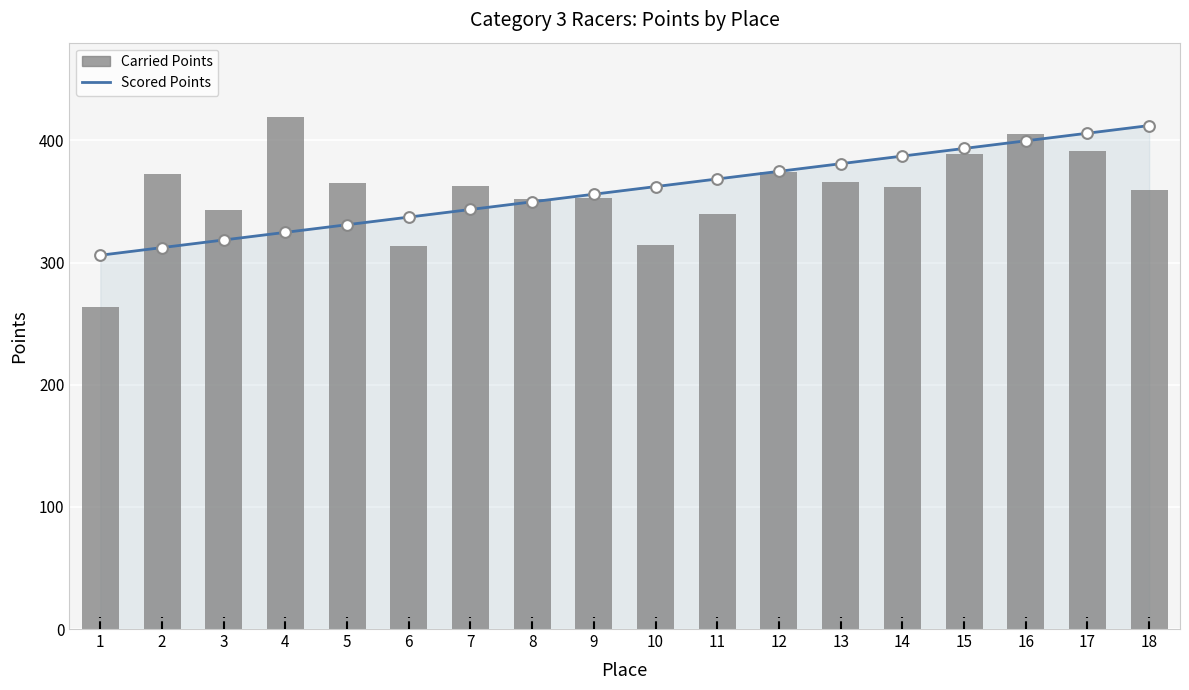

What is the total value across all series at 1?

569.4